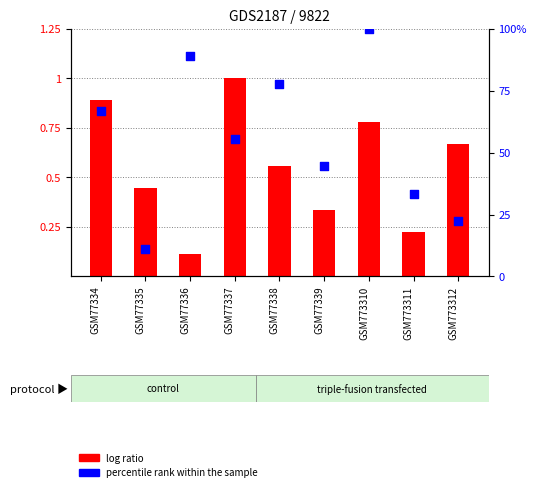

What are all the series names shown in the legend?

log ratio, percentile rank within the sample